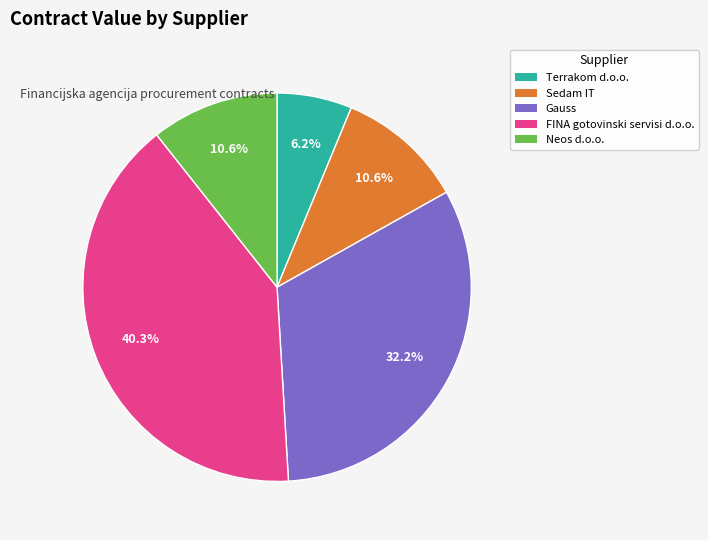

What is the smallest slice in the pie chart?

Terrakom d.o.o.